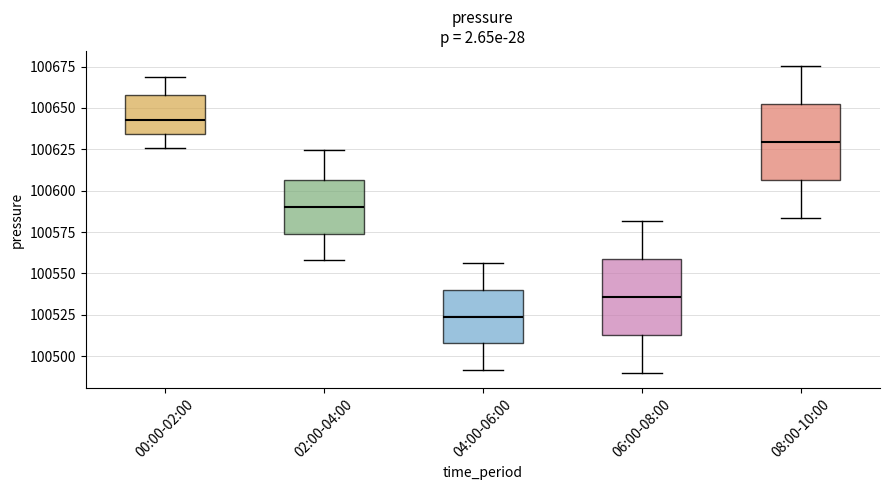

Reading left to right, transcribe this box plot: for each box, give where its median line is, the range the box spans, and where its two whiskers end, as read against the y-axis. The values are not printed on the chart, so give them approximately, as read against the axis.

00:00-02:00: median 100645, box 100635 to 100660, whiskers 100625 to 100670
02:00-04:00: median 100590, box 100575 to 100605, whiskers 100560 to 100625
04:00-06:00: median 100525, box 100510 to 100540, whiskers 100490 to 100555
06:00-08:00: median 100535, box 100515 to 100560, whiskers 100490 to 100580
08:00-10:00: median 100630, box 100605 to 100650, whiskers 100585 to 100675